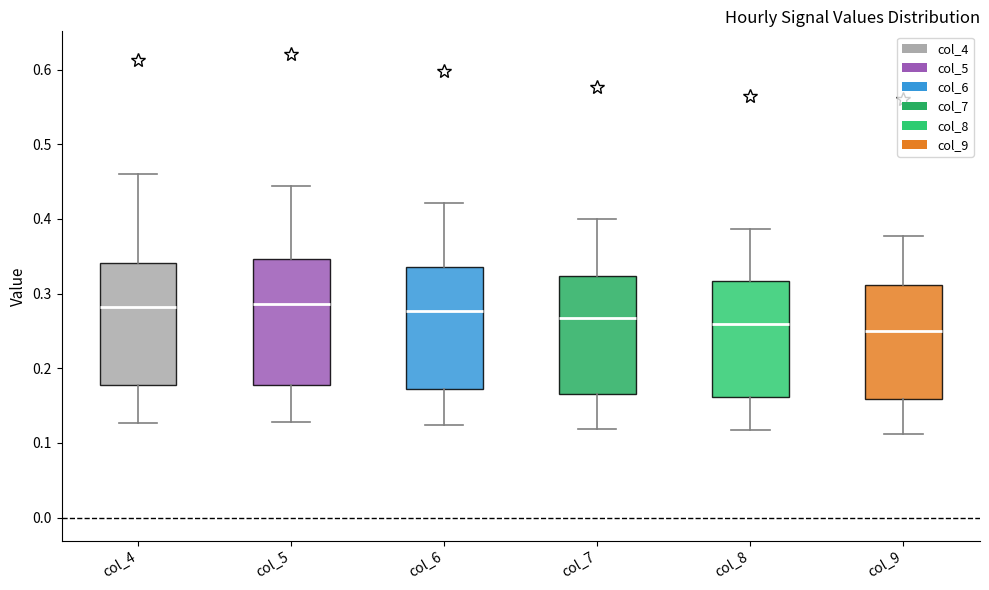

Reading left to right, read every box against the y-axis: the position of its median line, the range the box covers, and the ends of its whiskers. The values are not printed on the chart, so give them approximately, as read against the axis.

col_4: median 0.28, box 0.18 to 0.34, whiskers 0.13 to 0.46
col_5: median 0.29, box 0.18 to 0.35, whiskers 0.13 to 0.44
col_6: median 0.28, box 0.17 to 0.34, whiskers 0.12 to 0.42
col_7: median 0.27, box 0.17 to 0.32, whiskers 0.12 to 0.40
col_8: median 0.26, box 0.16 to 0.32, whiskers 0.12 to 0.39
col_9: median 0.25, box 0.16 to 0.31, whiskers 0.11 to 0.38